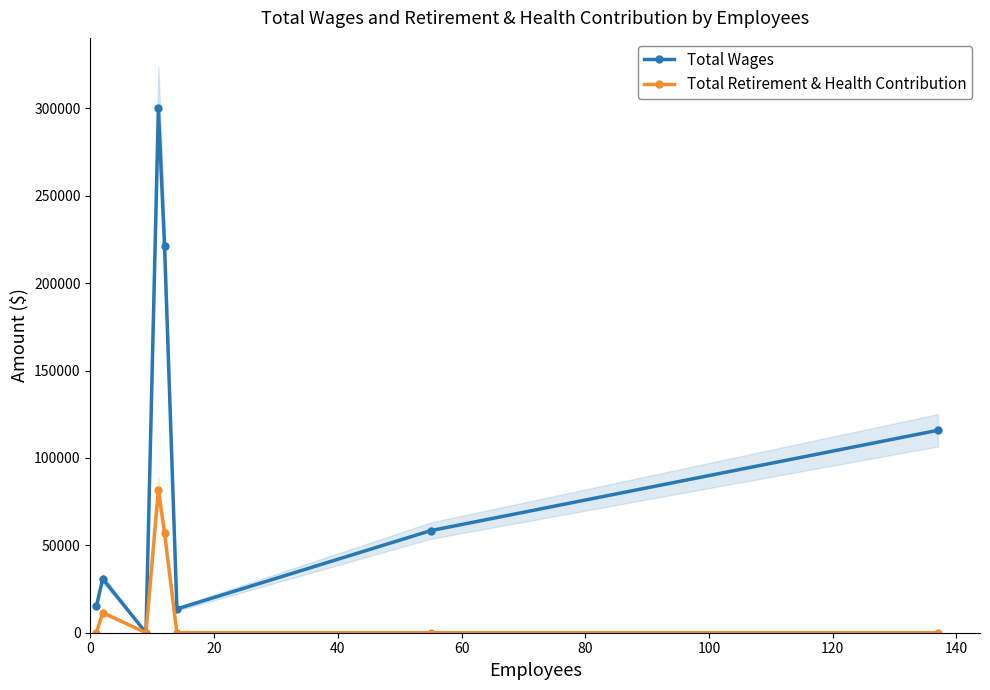

True or false: Total Retirement & Health Contribution has more than 0 points higher than both neighbors.

True